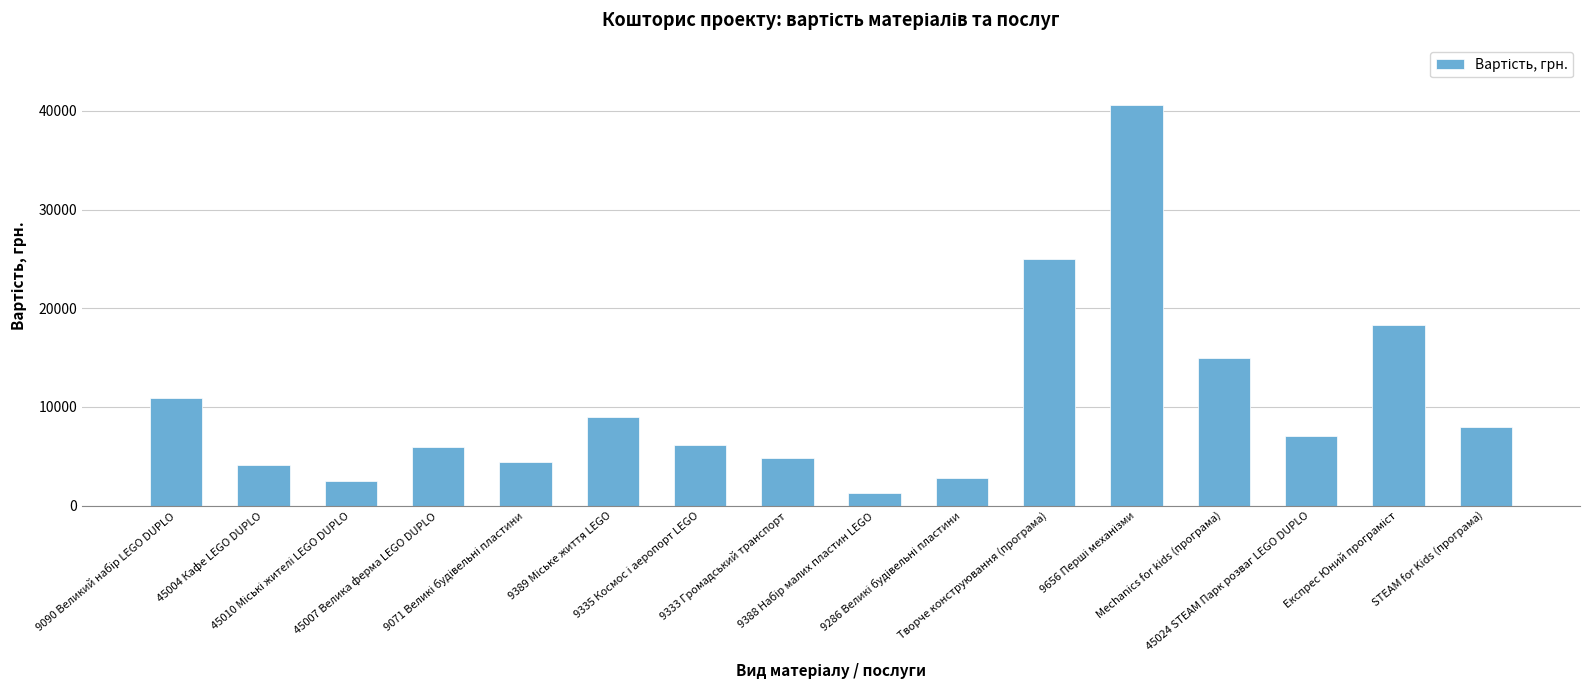

What is the greatest value displayed?

40560